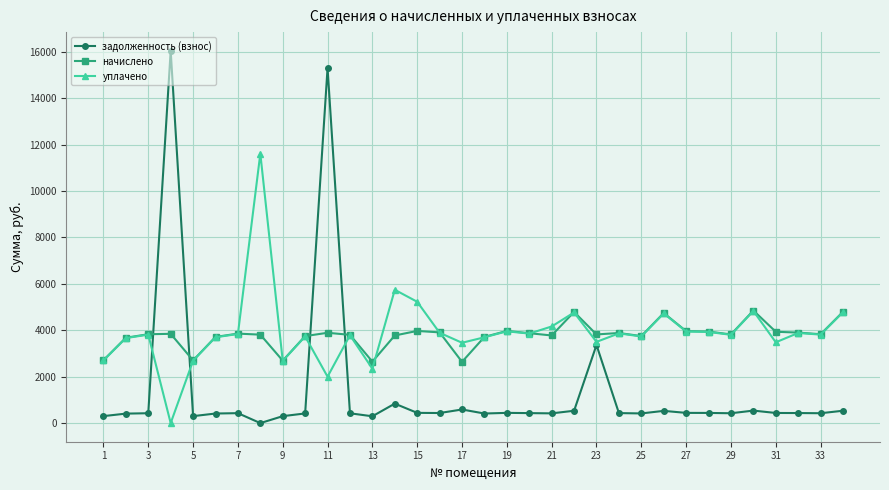

Which series has the largest range (max minus min)?

задолженность (взнос)